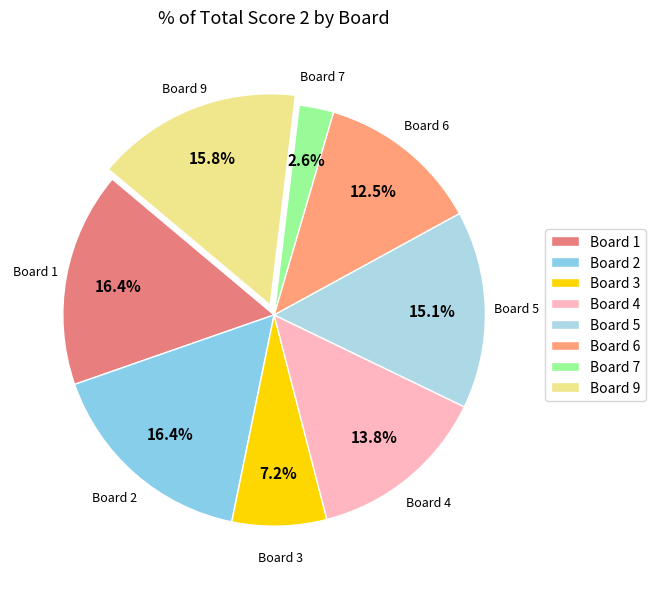

Approximately how many times larger is the value at Board 2 compared to Board 1?

1.0